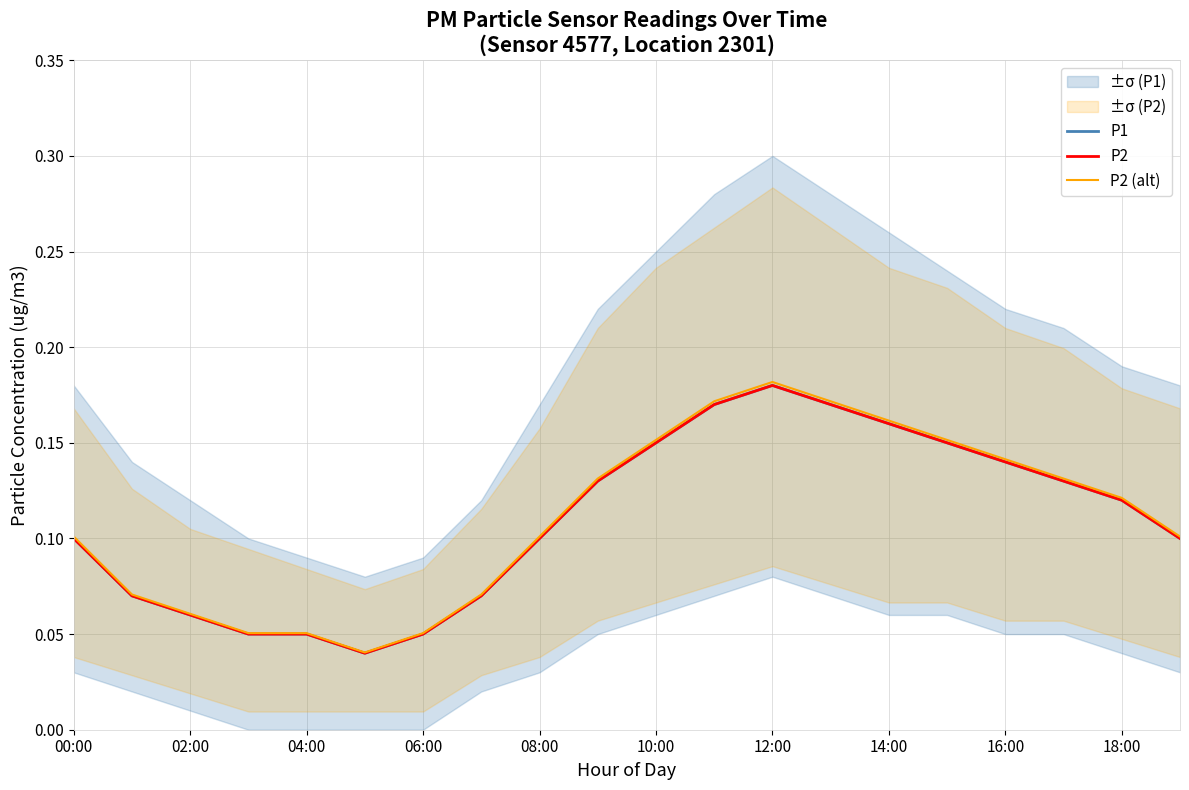

List the series in order of their peak value, highest first.

P2 (alt), P1, P2